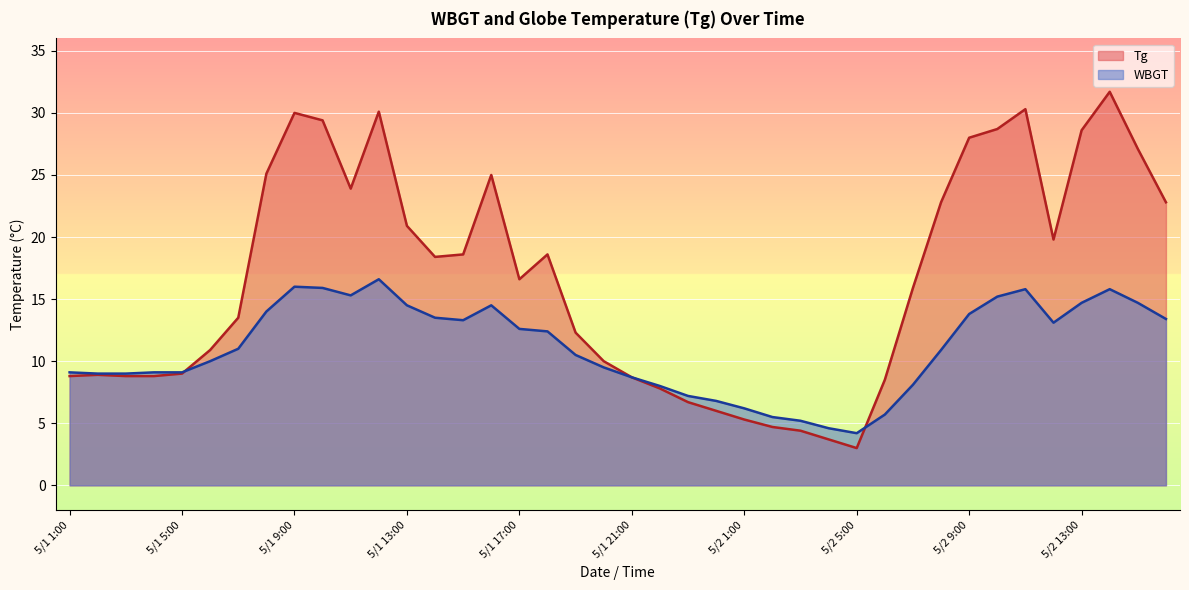

Between 5/1 11:00 and 5/2 4:00, which series saw the biggest shift?

Tg